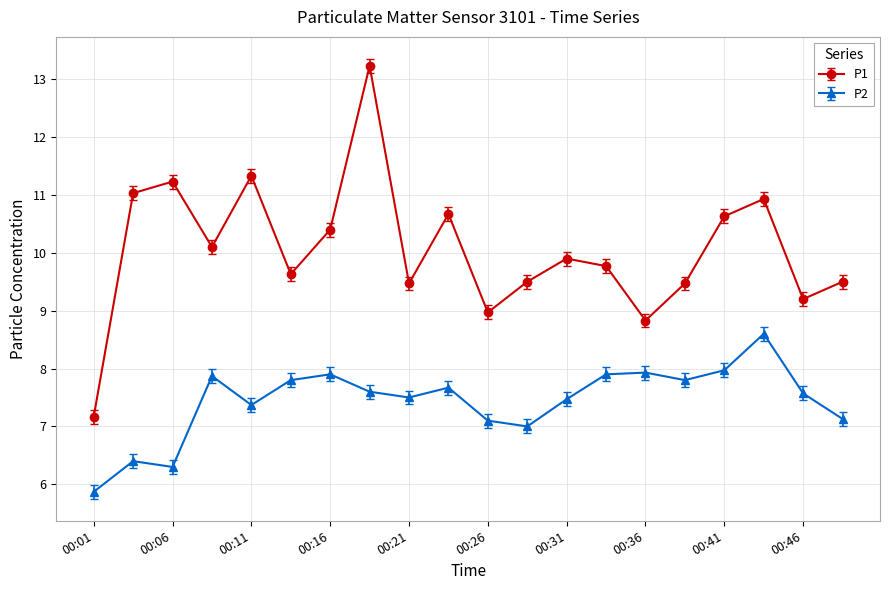

Which series has the widest spread of values?

P1